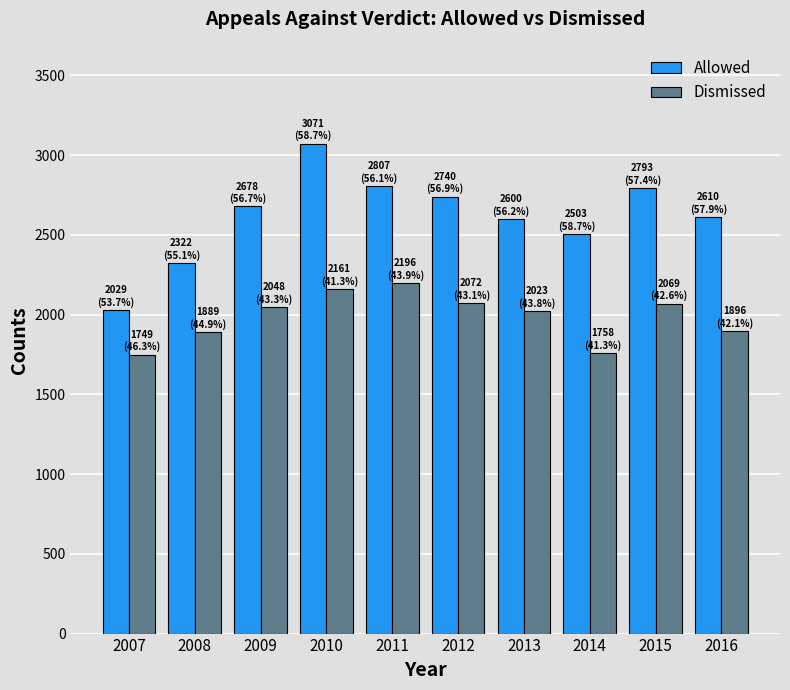

The Allowed series shows 1652 at 2013. True or false?

False